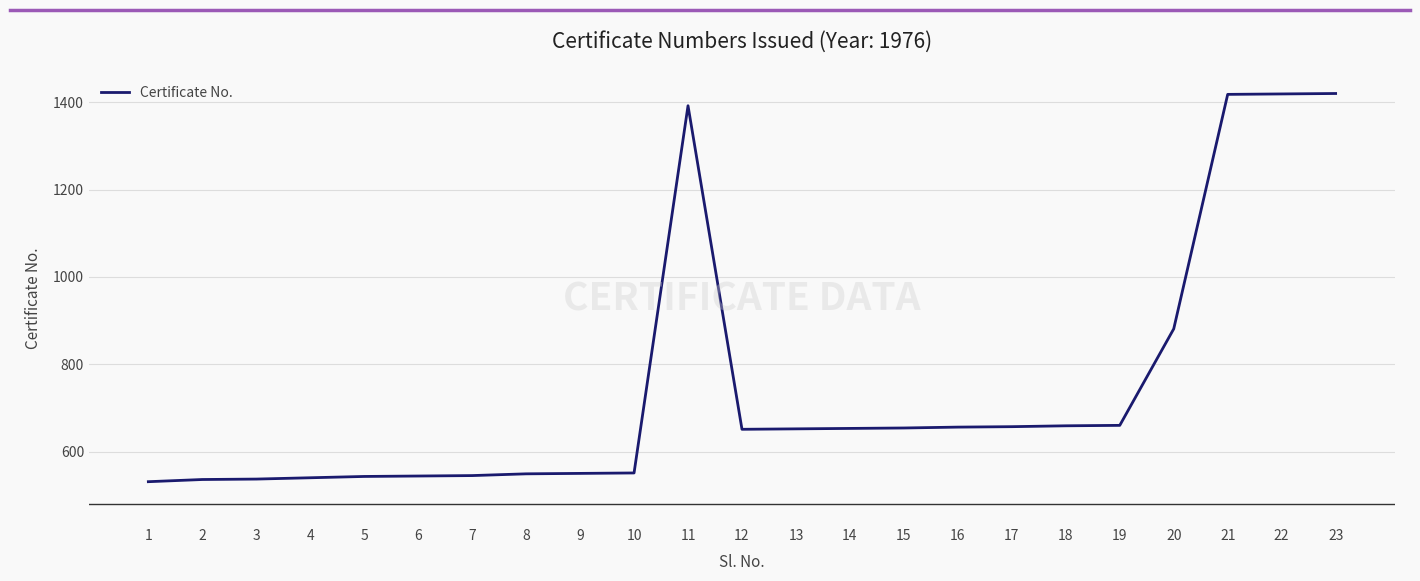

What is the approximate value at 20, to the nearest 50?

900